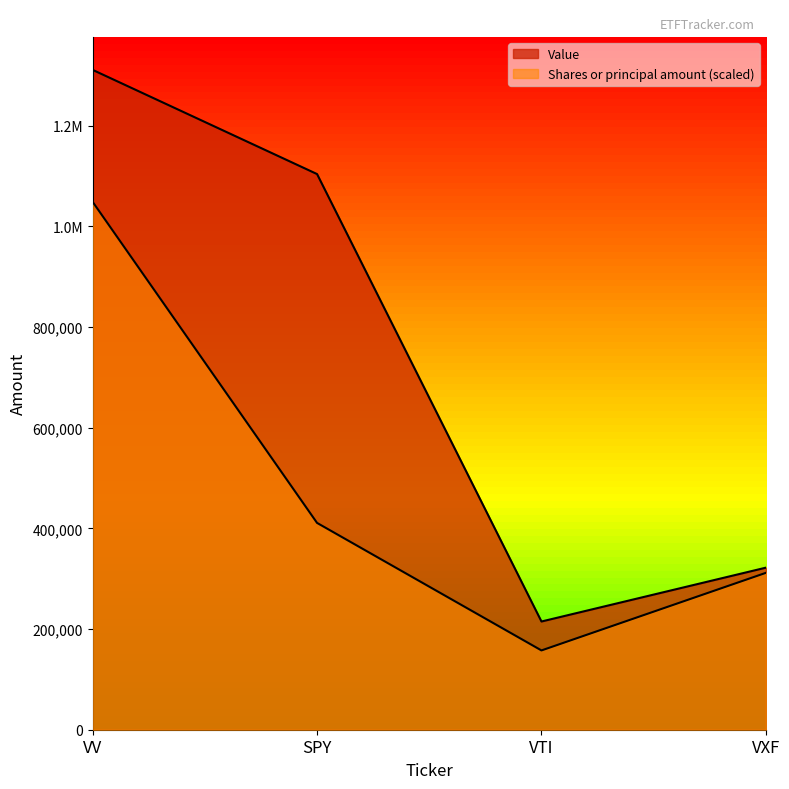

The value of Value at VXF is 322000.0. True or false?

True